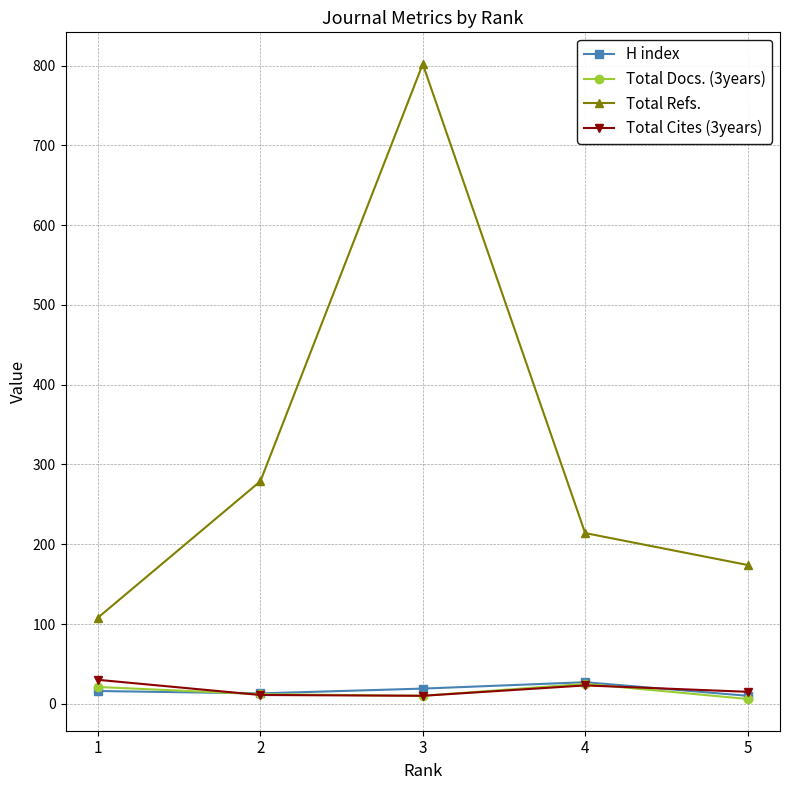

True or false: Total Docs. (3years) has more than 2 interior local peaks.

False